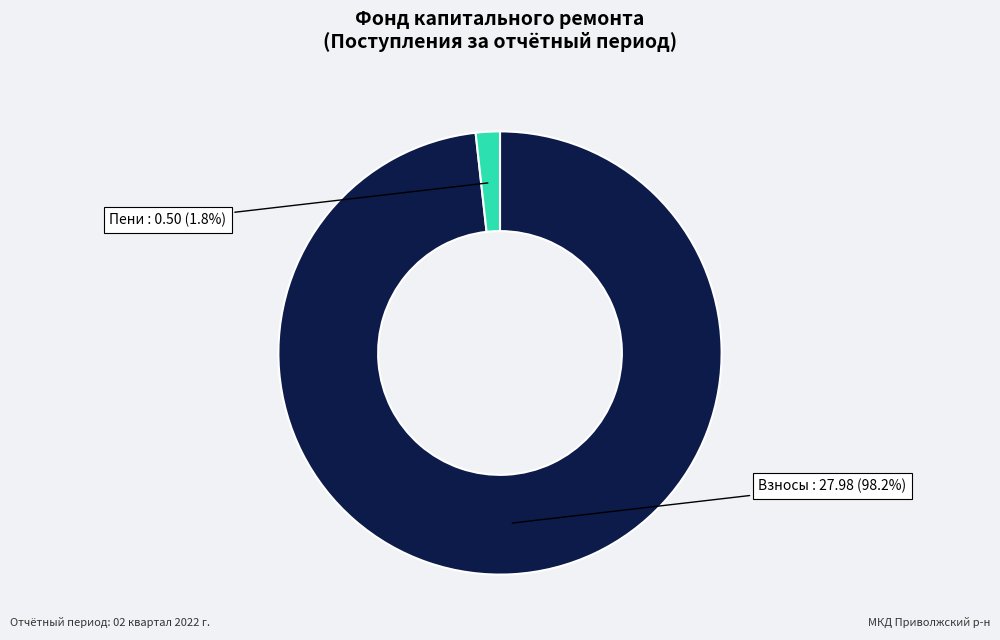

How many slices are in this pie chart?

2